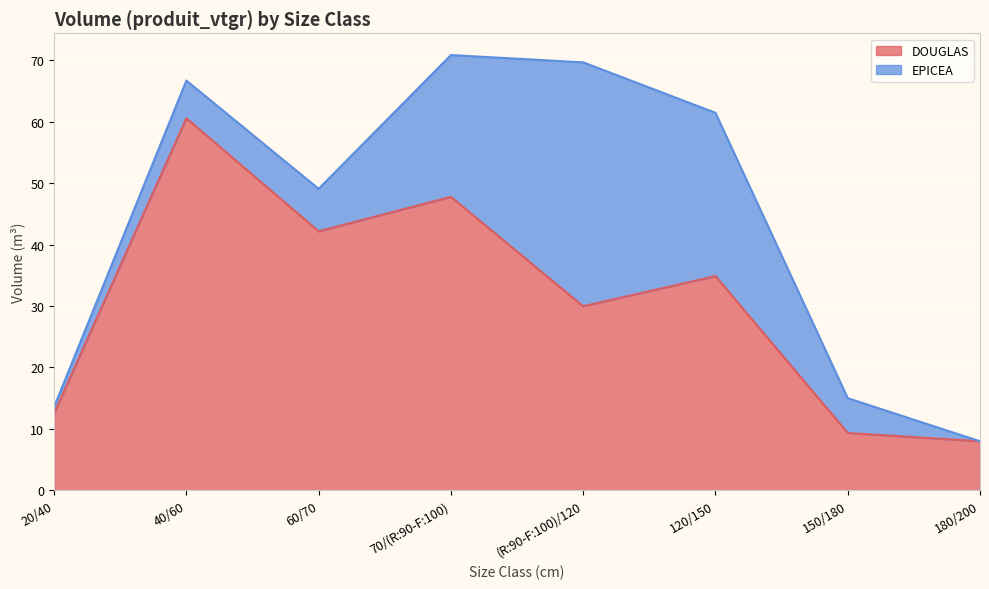

True or false: the data shows 42.1 at 60/70.

True